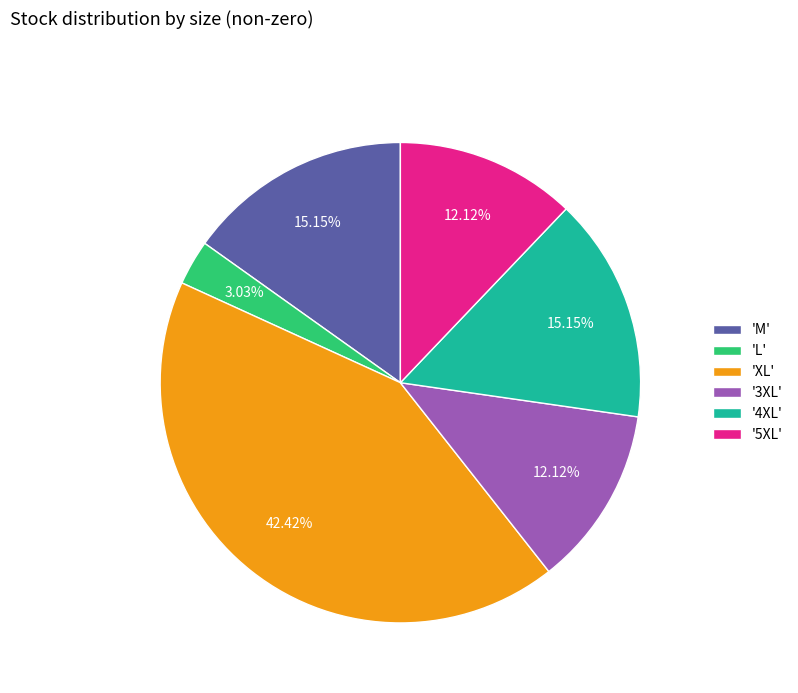

To the nearest percent, what is the difference between the largest and smallest slice percentages?

39%